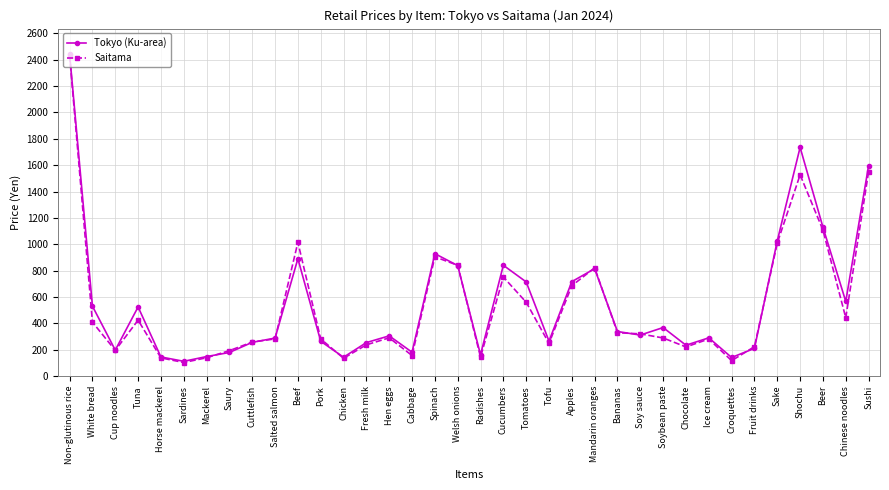

In Saitama, how many points are higher than both neighbors (excluding endpoints)?

8